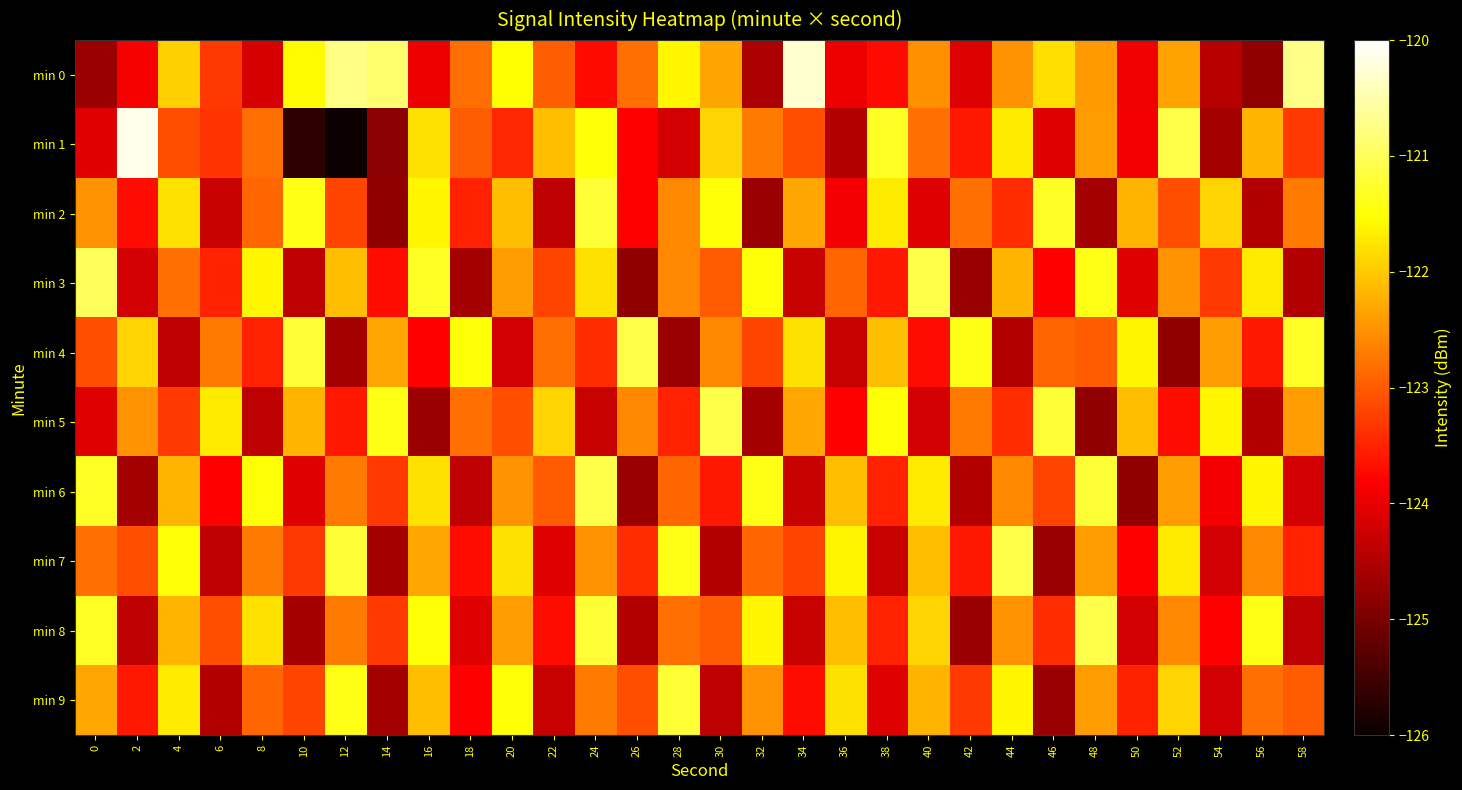

Reading left to right, what are all the values shown in this chart?

min 0: 0=-124.7	2=-123.9	4=-122.0	6=-123.3	8=-124.2	10=-121.5	12=-120.7	14=-120.9	16=-124.0	18=-122.8	20=-121.5	22=-123.0	24=-123.7	26=-122.8	28=-121.6	30=-122.3	32=-124.6	34=-120.3	36=-124.0	38=-123.7	40=-122.5	42=-124.1	44=-122.5	46=-121.8	48=-122.4	50=-123.9	52=-122.4	54=-124.4	56=-124.8	58=-120.7
min 1: 0=-124.1	2=-120.1	4=-123.1	6=-123.3	8=-122.8	10=-125.7	12=-126.0	14=-124.8	16=-121.8	18=-123.0	20=-123.5	22=-122.1	24=-121.5	26=-123.8	28=-124.2	30=-121.9	32=-122.7	34=-123.1	36=-124.5	38=-121.3	40=-122.8	42=-123.6	44=-121.7	46=-124.1	48=-122.4	50=-123.9	52=-121.1	54=-124.6	56=-122.2	58=-123.3
min 2: 0=-122.5	2=-123.7	4=-121.8	6=-124.3	8=-122.9	10=-121.4	12=-123.2	14=-124.8	16=-121.6	18=-123.5	20=-122.1	22=-124.4	24=-121.2	26=-123.8	28=-122.6	30=-121.5	32=-124.7	34=-122.3	36=-123.9	38=-121.7	40=-124.1	42=-122.8	44=-123.4	46=-121.3	48=-124.6	50=-122.2	52=-123.1	54=-121.9	56=-124.5	58=-122.7
min 3: 0=-121.0	2=-124.2	4=-122.8	6=-123.5	8=-121.6	10=-124.4	12=-122.1	14=-123.7	16=-121.3	18=-124.6	20=-122.4	22=-123.2	24=-121.8	26=-124.8	28=-122.6	30=-123.0	32=-121.5	34=-124.3	36=-122.9	38=-123.6	40=-121.1	42=-124.7	44=-122.2	46=-123.8	48=-121.4	50=-124.1	52=-122.5	54=-123.3	56=-121.7	58=-124.5
min 4: 0=-123.1	2=-121.9	4=-124.4	6=-122.7	8=-123.5	10=-121.2	12=-124.6	14=-122.3	16=-123.8	18=-121.5	20=-124.2	22=-122.8	24=-123.4	26=-121.1	28=-124.7	30=-122.6	32=-123.2	34=-121.8	36=-124.3	38=-122.1	40=-123.7	42=-121.4	44=-124.5	46=-122.9	48=-123.0	50=-121.6	52=-124.8	54=-122.4	56=-123.6	58=-121.3
min 5: 0=-124.1	2=-122.5	4=-123.3	6=-121.7	8=-124.4	10=-122.2	12=-123.6	14=-121.4	16=-124.7	18=-122.8	20=-123.1	22=-121.9	24=-124.3	26=-122.6	28=-123.5	30=-121.1	32=-124.6	34=-122.3	36=-123.8	38=-121.5	40=-124.2	42=-122.7	44=-123.4	46=-121.2	48=-124.8	50=-122.1	52=-123.7	54=-121.6	56=-124.5	58=-122.4
min 6: 0=-121.3	2=-124.6	4=-122.2	6=-123.8	8=-121.5	10=-124.1	12=-122.7	14=-123.3	16=-121.8	18=-124.4	20=-122.5	22=-123.0	24=-121.1	26=-124.7	28=-122.9	30=-123.6	32=-121.4	34=-124.3	36=-122.1	38=-123.5	40=-121.7	42=-124.5	44=-122.6	46=-123.2	48=-121.2	50=-124.8	52=-122.4	54=-123.9	56=-121.6	58=-124.2
min 7: 0=-122.8	2=-123.1	4=-121.5	6=-124.4	8=-122.7	10=-123.3	12=-121.2	14=-124.6	16=-122.3	18=-123.7	20=-121.8	22=-124.1	24=-122.5	26=-123.4	28=-121.4	30=-124.5	32=-122.9	34=-123.2	36=-121.6	38=-124.3	40=-122.1	42=-123.6	44=-121.1	46=-124.7	48=-122.4	50=-123.8	52=-121.7	54=-124.2	56=-122.6	58=-123.5
min 8: 0=-121.3	2=-124.4	4=-122.2	6=-123.1	8=-121.8	10=-124.6	12=-122.7	14=-123.3	16=-121.5	18=-124.1	20=-122.4	22=-123.7	24=-121.2	26=-124.5	28=-122.8	30=-123.0	32=-121.6	34=-124.3	36=-122.1	38=-123.5	40=-121.9	42=-124.7	44=-122.5	46=-123.4	48=-121.1	50=-124.2	52=-122.6	54=-123.8	56=-121.4	58=-124.4
min 9: 0=-122.3	2=-123.6	4=-121.7	6=-124.5	8=-122.9	10=-123.2	12=-121.4	14=-124.6	16=-122.1	18=-123.8	20=-121.5	22=-124.3	24=-122.7	26=-123.1	28=-121.2	30=-124.4	32=-122.5	34=-123.7	36=-121.8	38=-124.1	40=-122.2	42=-123.3	44=-121.6	46=-124.7	48=-122.4	50=-123.5	52=-121.9	54=-124.2	56=-122.8	58=-123.0